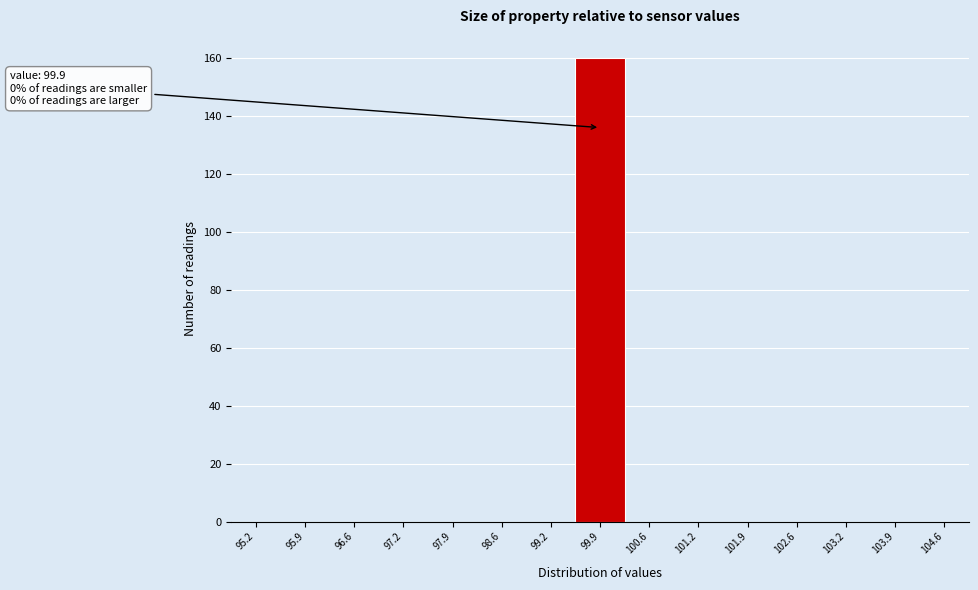

Which range on the x-axis has the tallest bar?

99.6 to 100.2